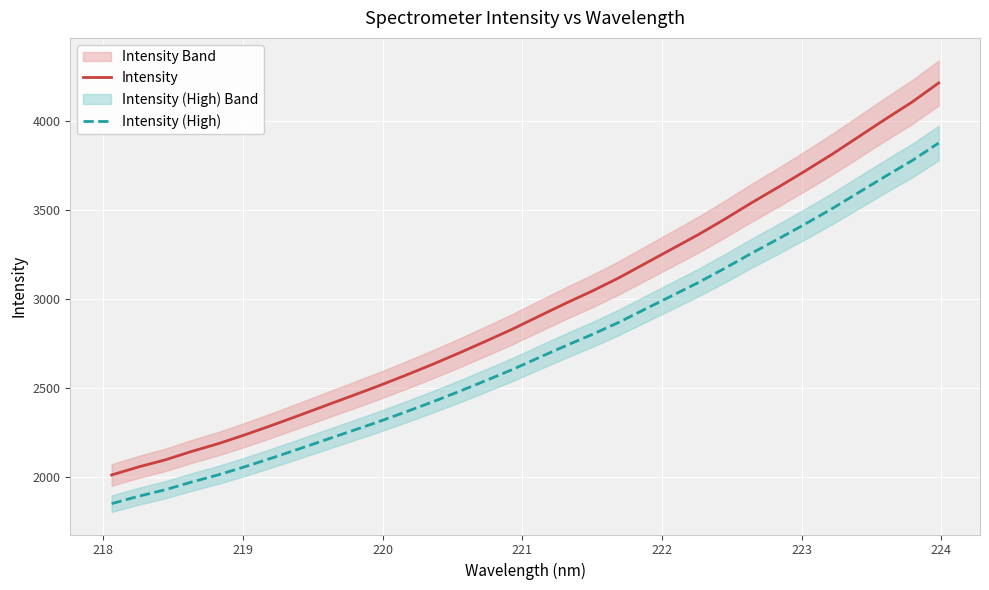

True or false: Intensity (High) and Intensity cross at least once.

False